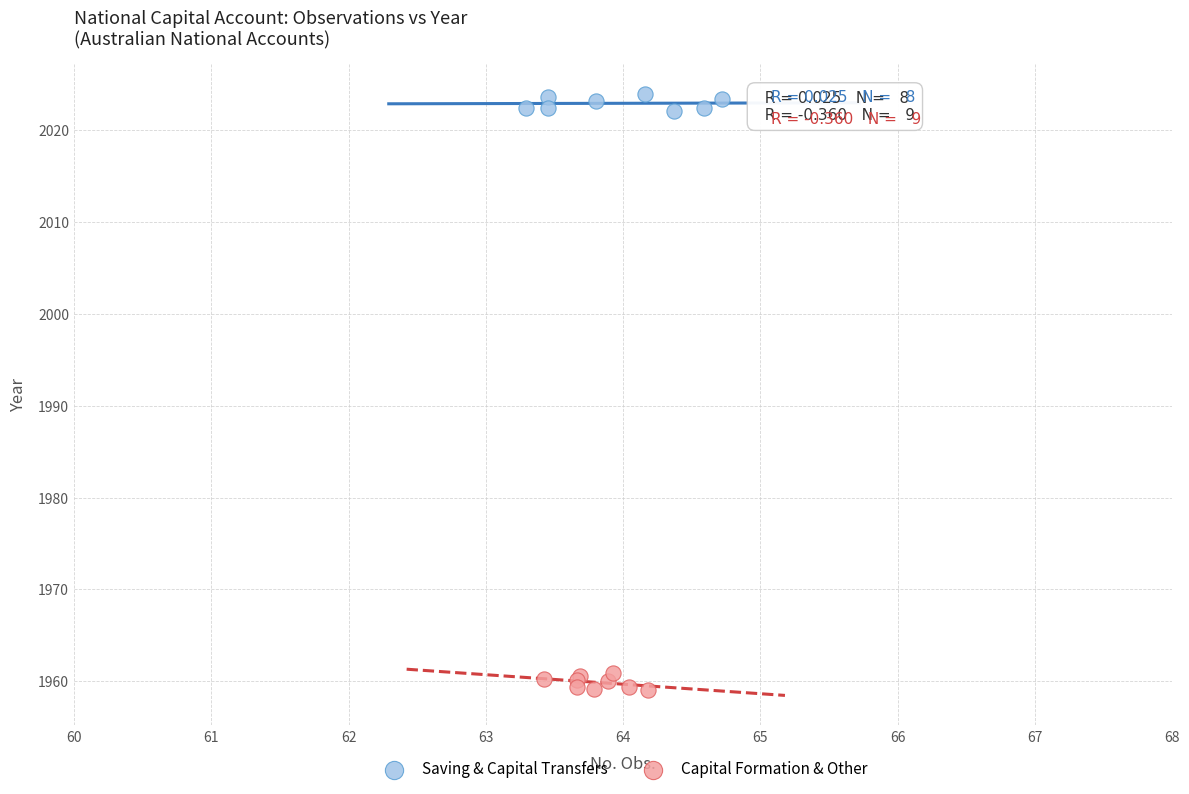

Which series reaches the minimum Y coordinate?

Capital Formation & Other